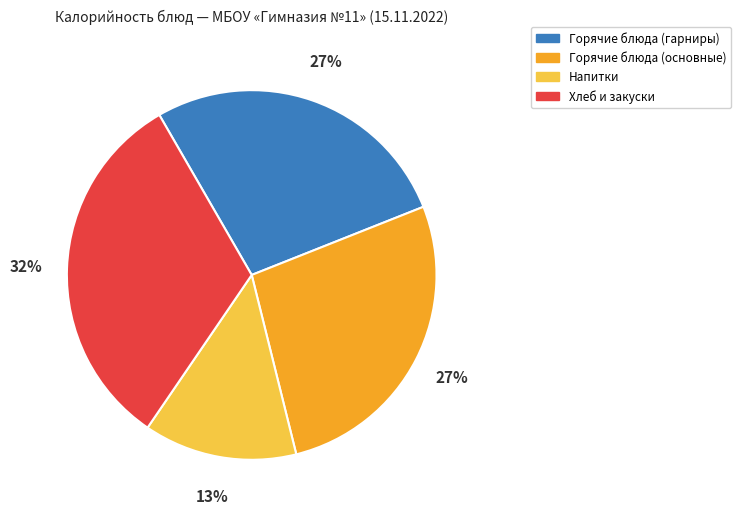

What is the ratio of the value at Горячие блюда (основные) to the value at Горячие блюда (гарниры)?

1.0